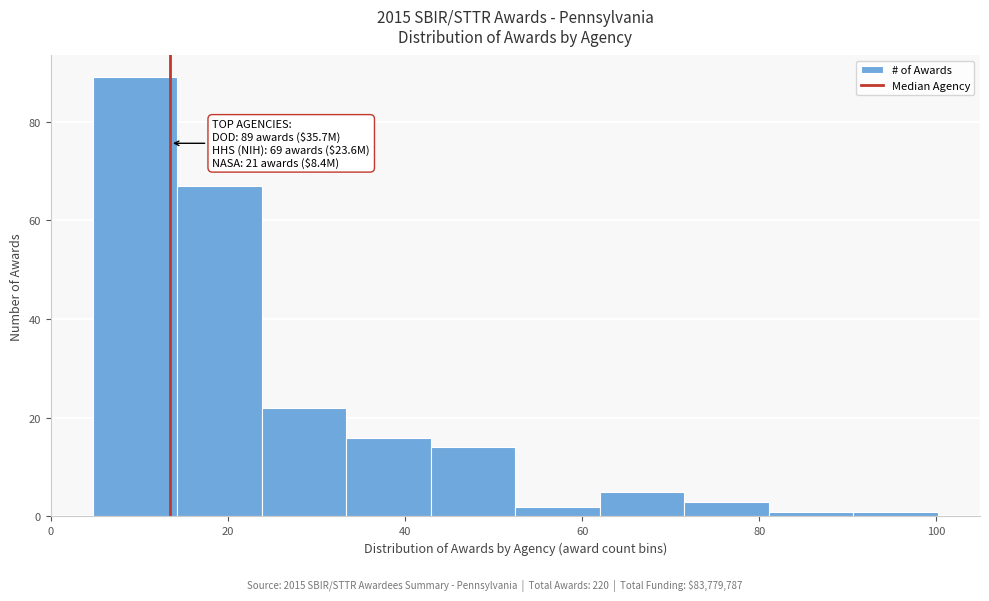

Over which range of the x-axis is the bar tallest?

4 to 14